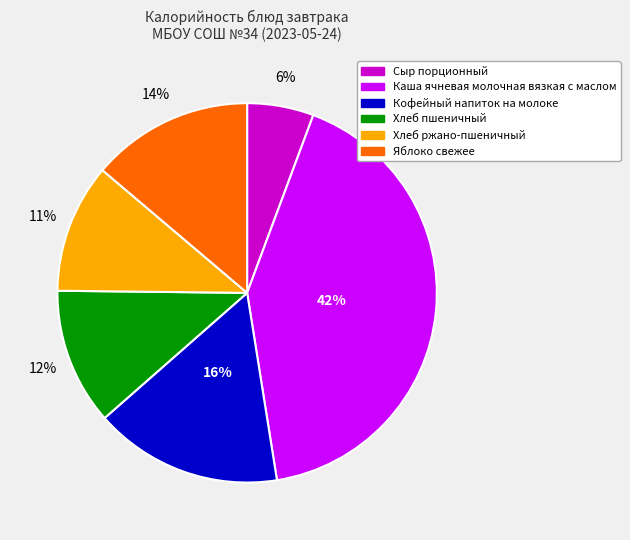

True or false: Яблоко свежее accounts for 21% of the total.

False